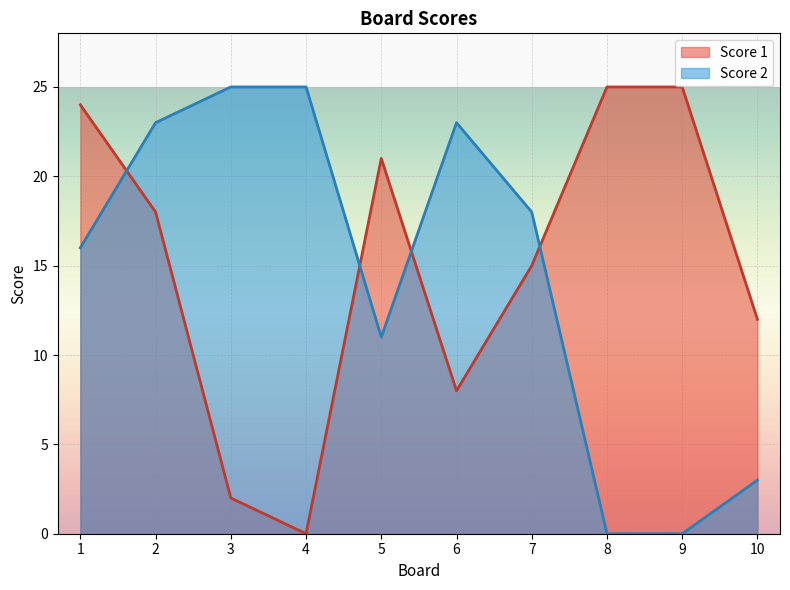

How many intersections are there between Score 2 and Score 1?

4